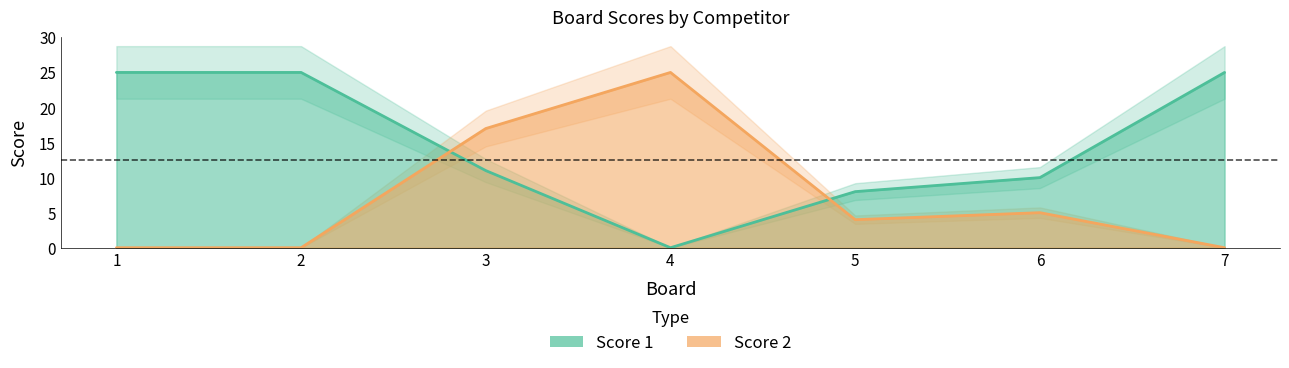

Where do Score 2 and Score 1 first cross each other?

2 and 3